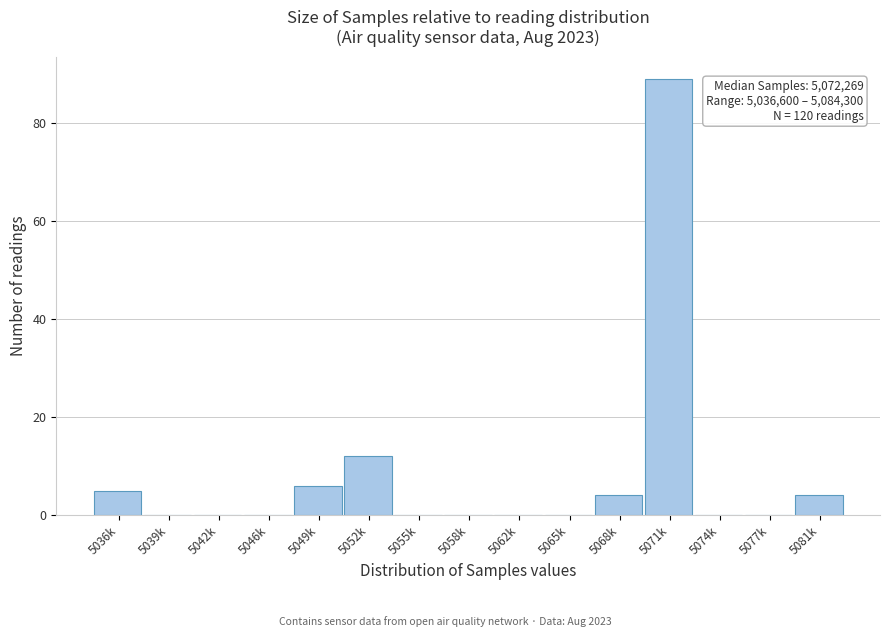

Reading left to right, extract all data points from this chart.

5036k=5	5039k=0	5042k=0	5046k=0	5049k=6	5052k=12	5055k=0	5058k=0	5062k=0	5065k=0	5068k=4	5071k=89	5074k=0	5077k=0	5081k=4